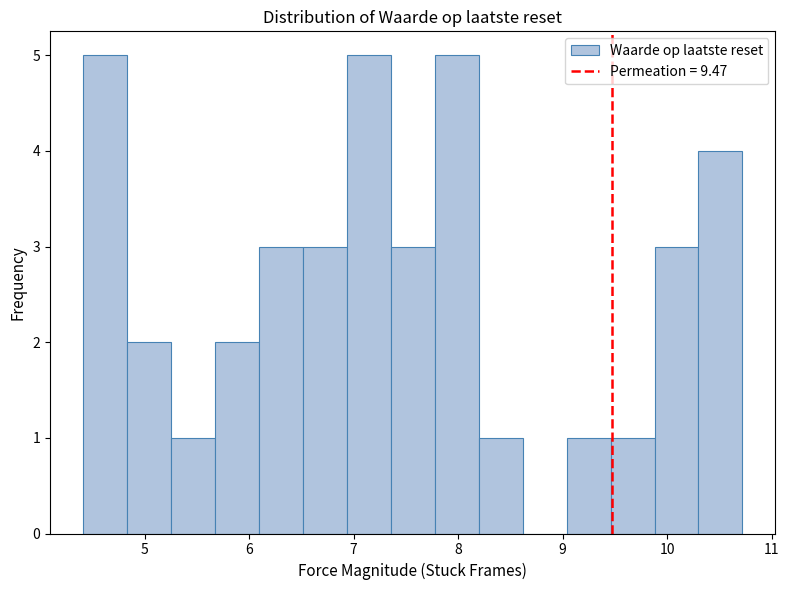

What is the height of the bar covering 4.4 to 4.8 on the x-axis? Neither the bar edges nor the heights are printed on the chart, so give them approximately, as read against the axes.

5